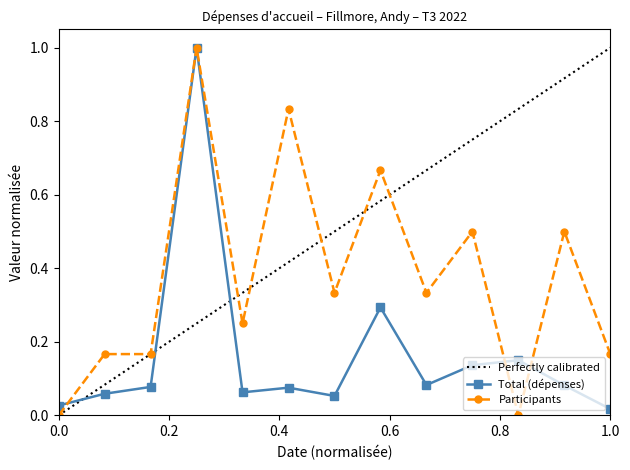

True or false: Participants has more than 0 points higher than both neighbors.

True